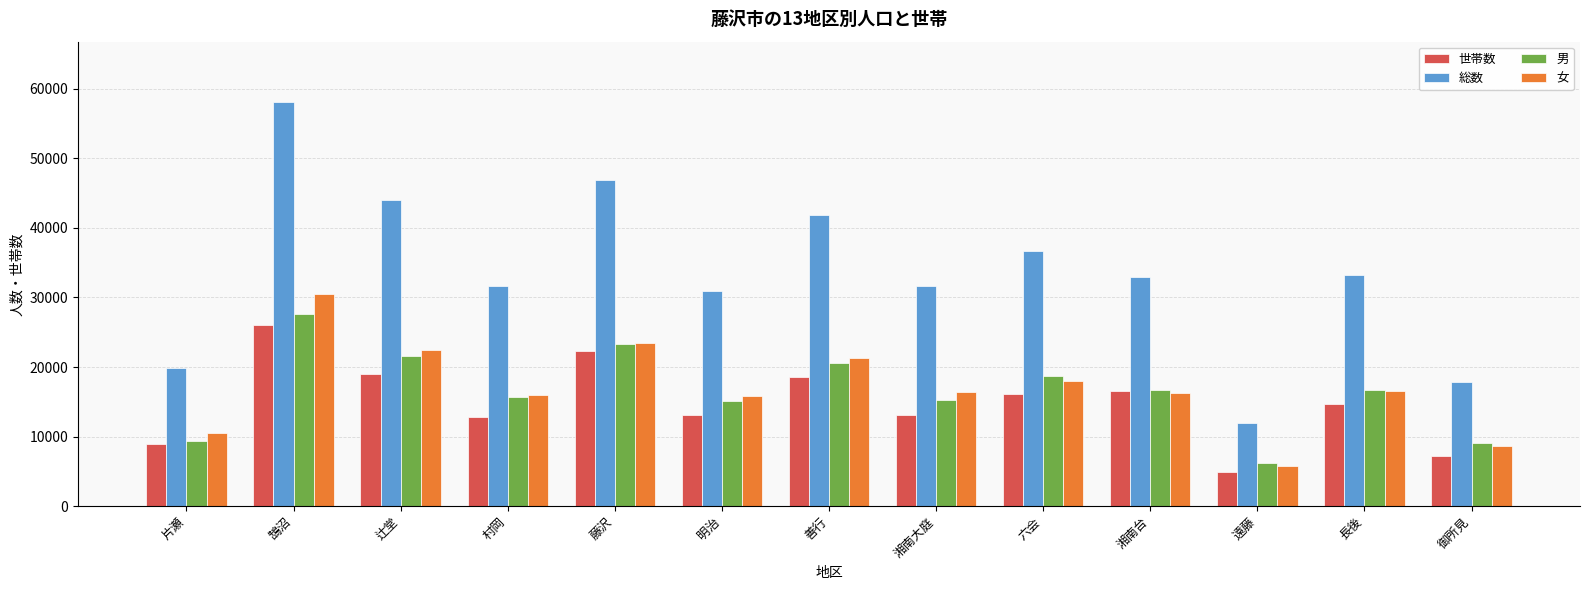

At which category is the sum across all series the highest?

鵠沼